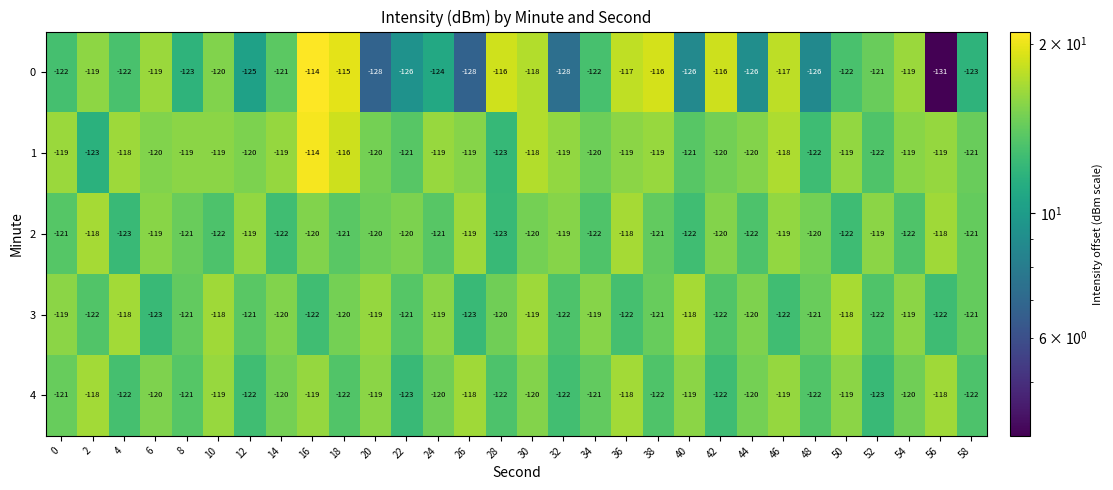

What is the difference between the maximum and minimum values in the 3 series?

5